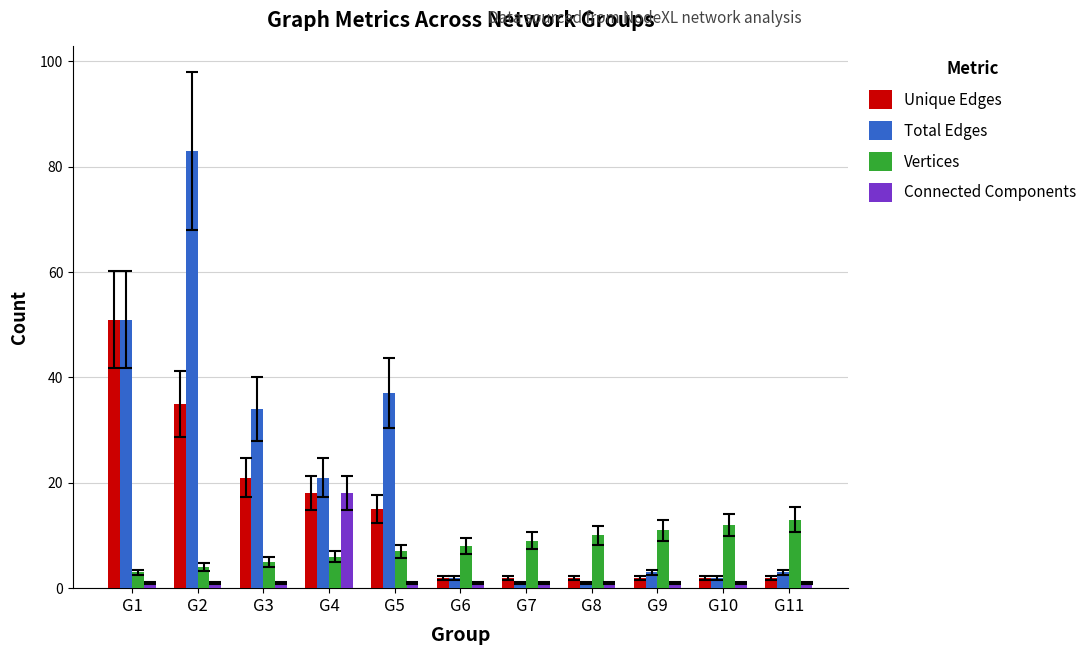

What are all the series names shown in the legend?

Unique Edges, Total Edges, Vertices, Connected Components